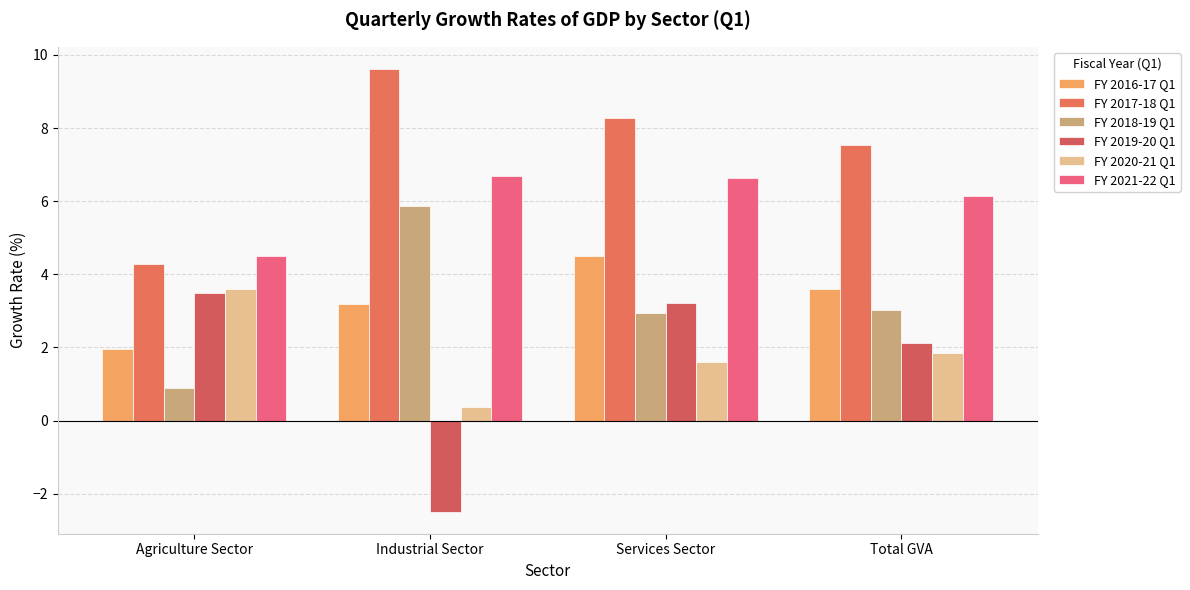

What position from the left is Agriculture Sector?

1